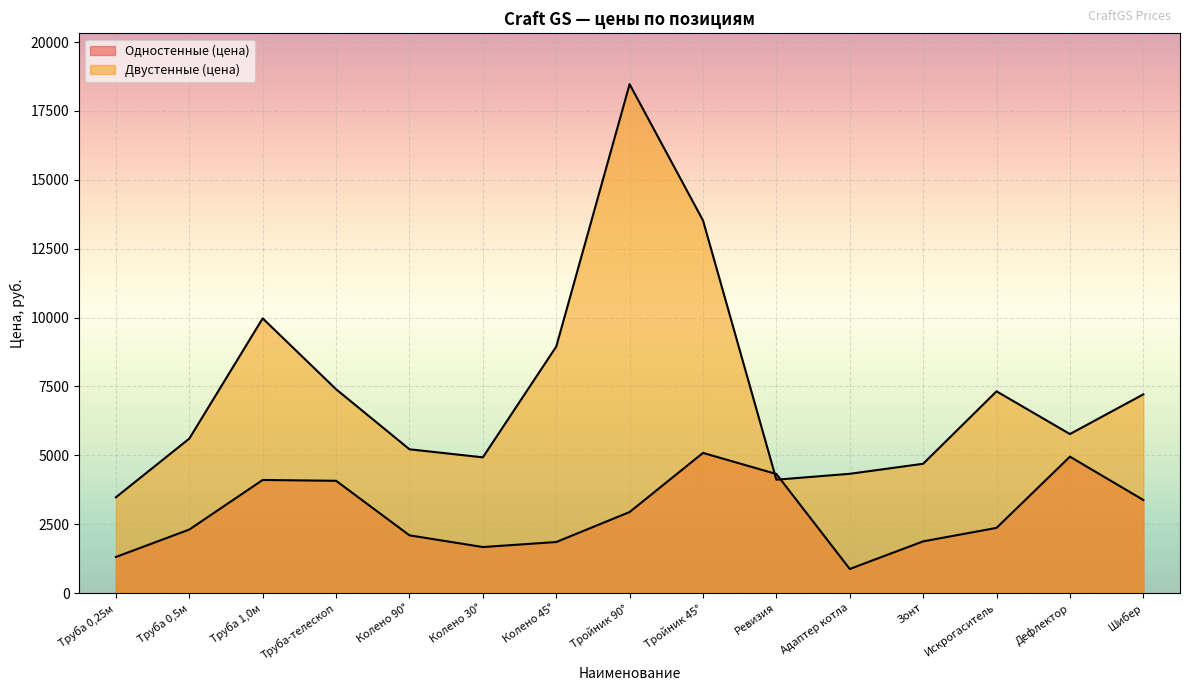

How many data points in Двустенные (цена) are less than 5772?

7